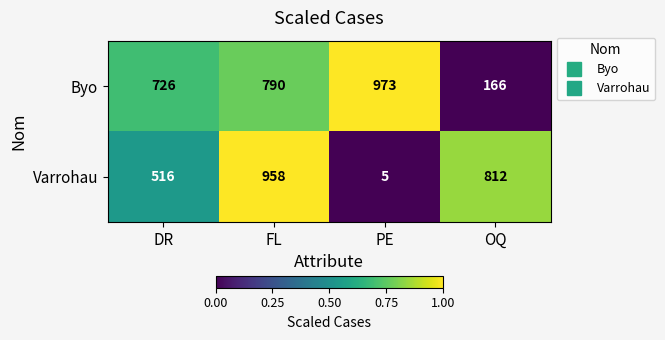

Count the number of categories in the chart.

4